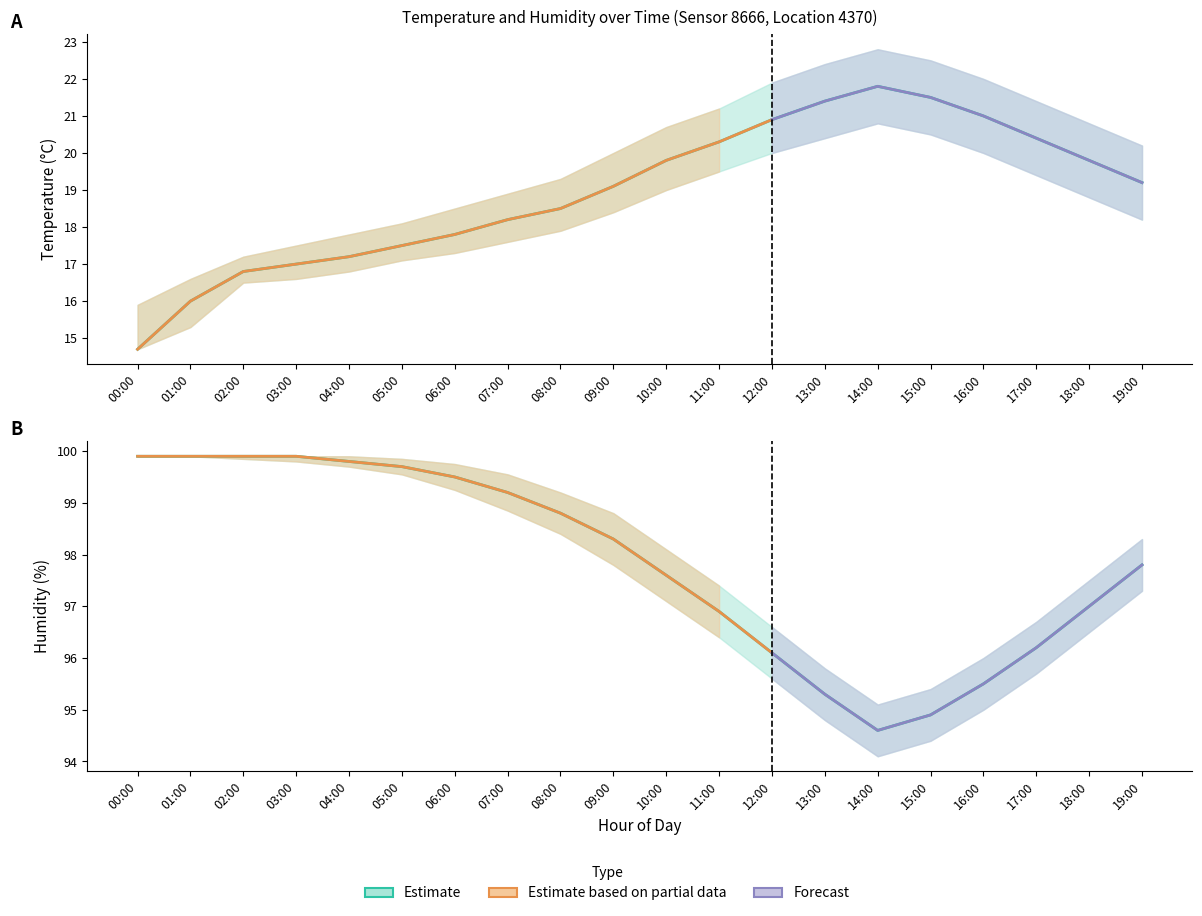

Read the humidity_lower value at 04:00.

99.7